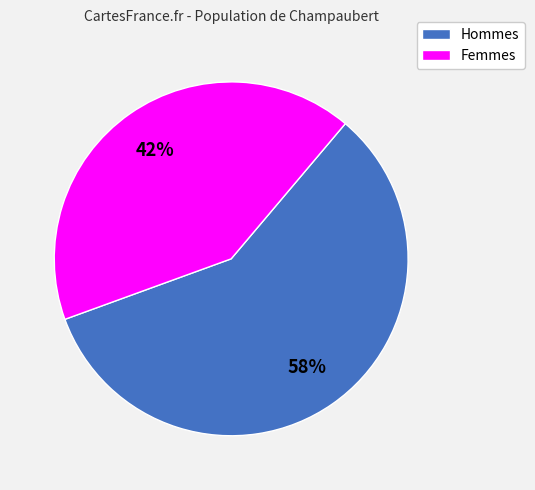

Is there any slice that represents more than half of the pie?

Yes